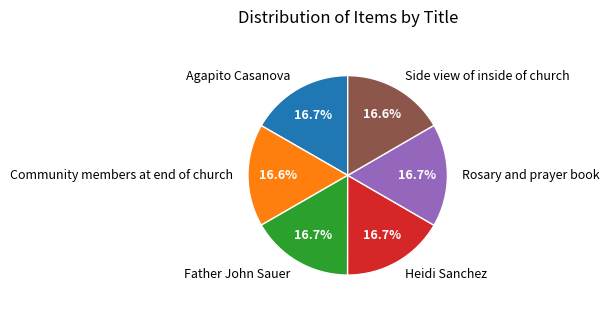

To the nearest percent, what is the combined percentage of Side view of inside of church and Agapito Casanova?

33%